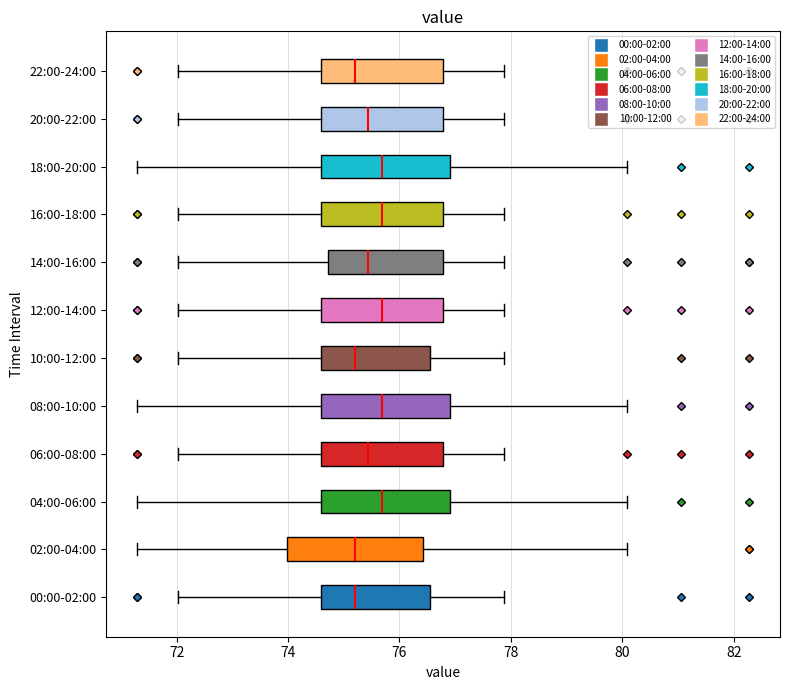

Where does the right whisker of the box for 00:00-02:00 end on the x-axis? The values are not printed on the chart, so give them approximately, as read against the axis.

77.8